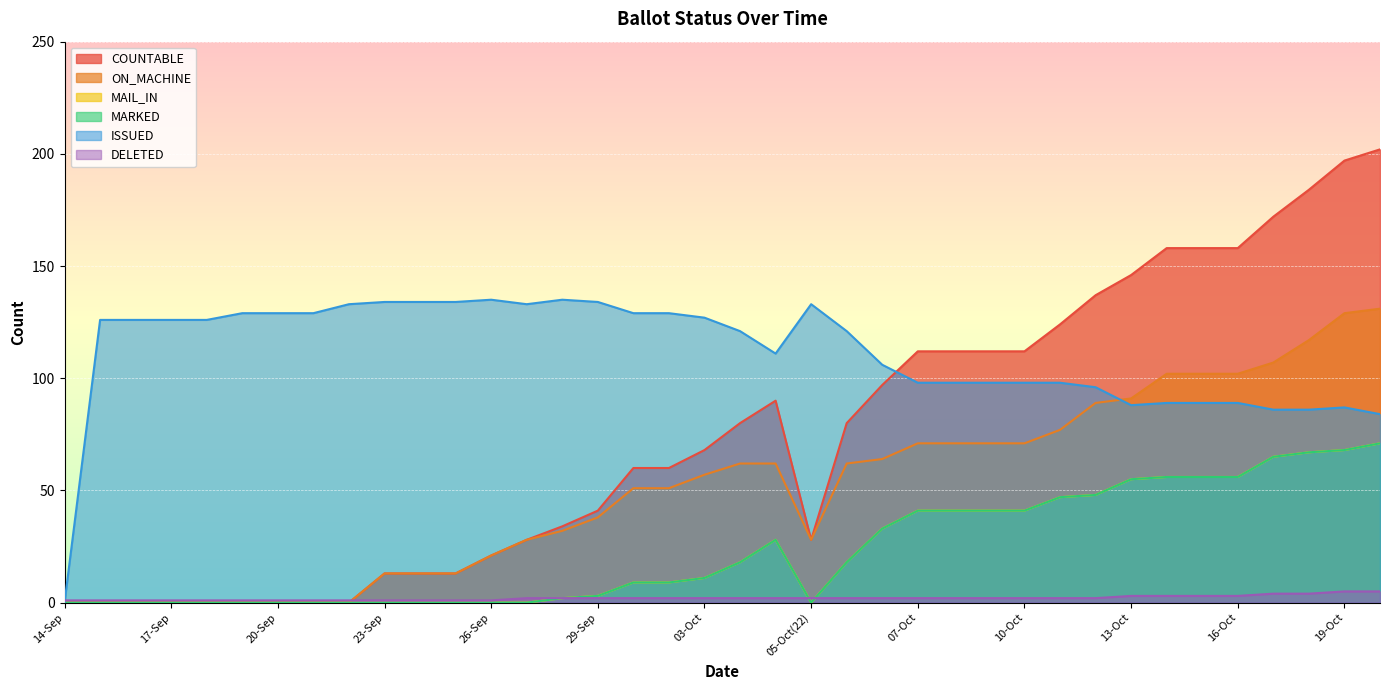

What is the average value of the MARKED series?

23